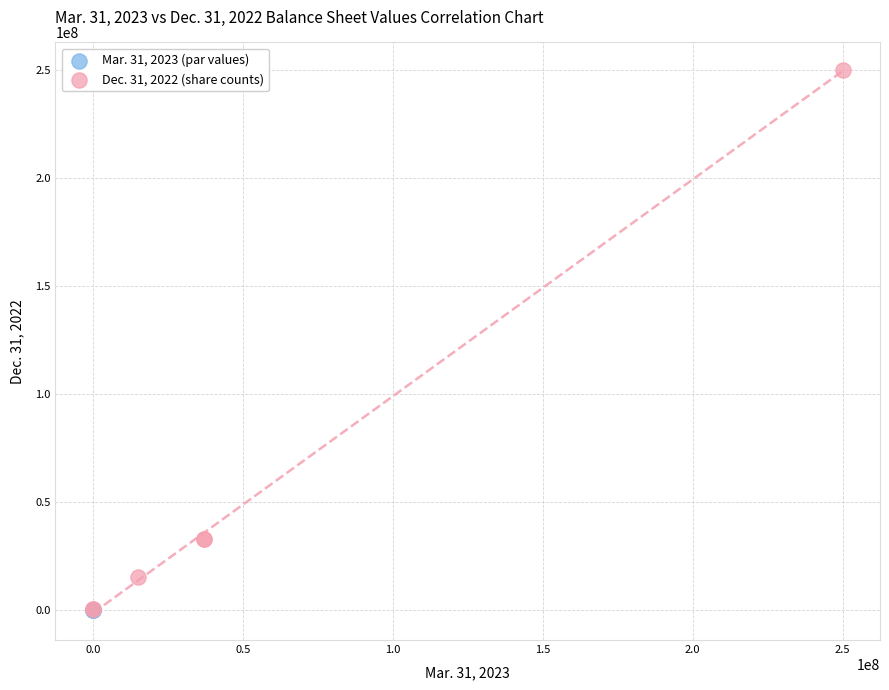

Which series contains the highest Y value?

Dec. 31, 2022 (share counts)